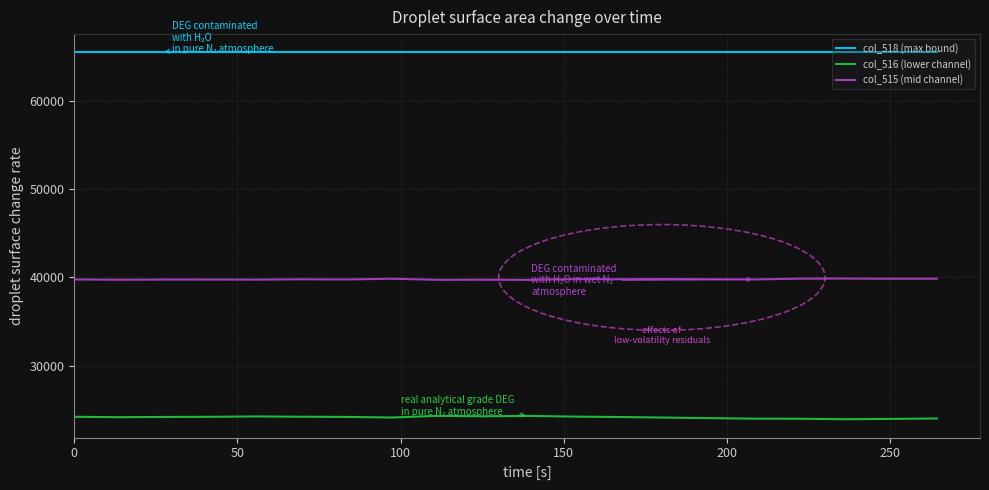

True or false: col_515 (mid channel) and col_518 (max bound) cross at least once.

False